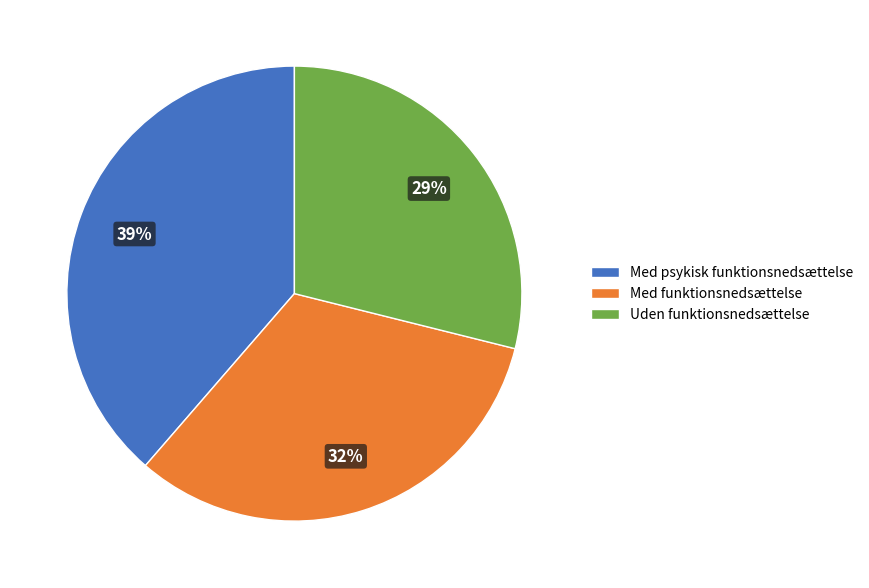

Count the number of slices in the pie.

3